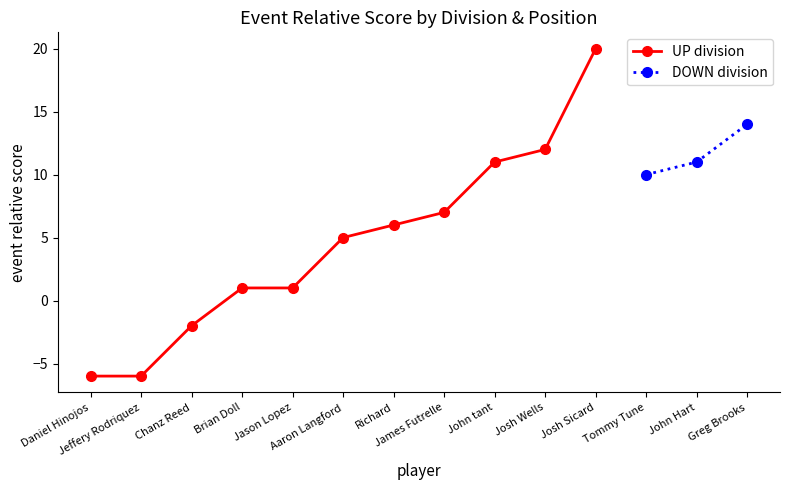

What is the lowest value of the event_relative_score series?

-6